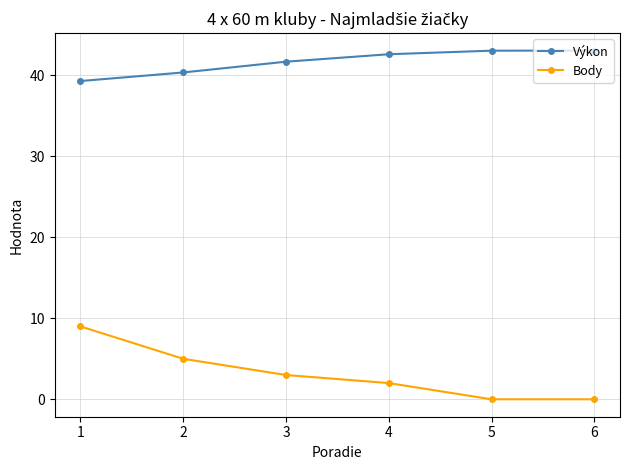

True or false: Body and Výkon intersect in this chart.

False